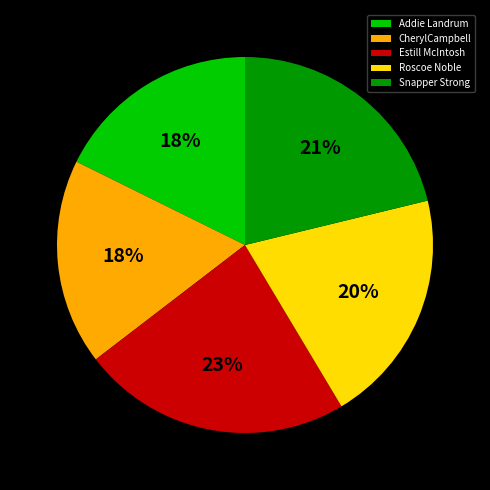

Do Roscoe Noble and CherylCampbell together represent more than half of the pie?

No